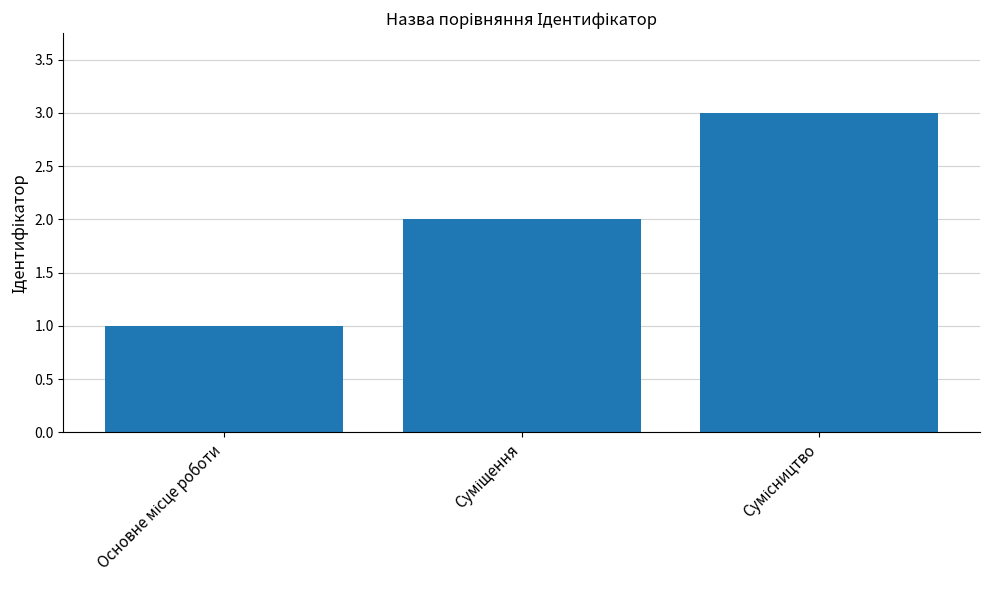

What is the maximum value shown in the chart?

3